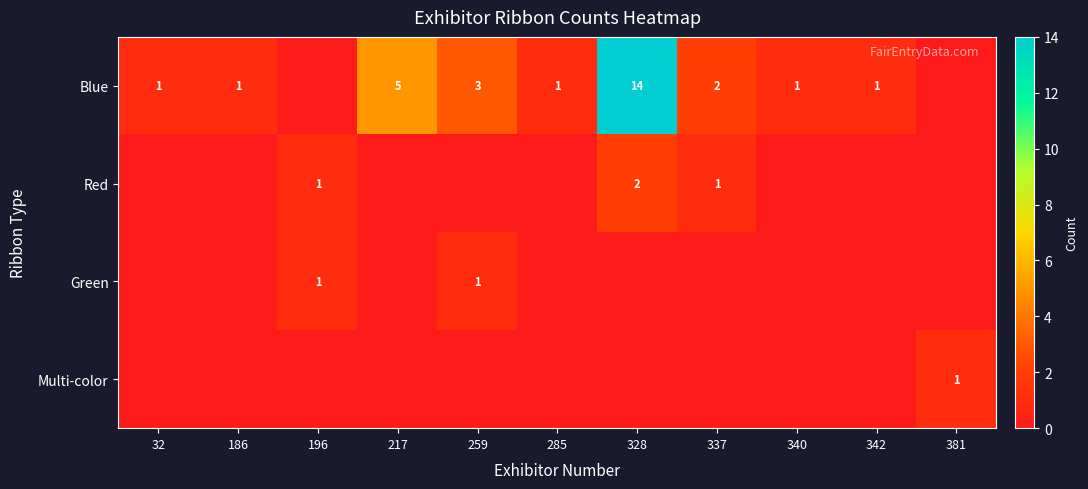

Is the value of Red at 328 greater than the value of Blue at 340?

Yes